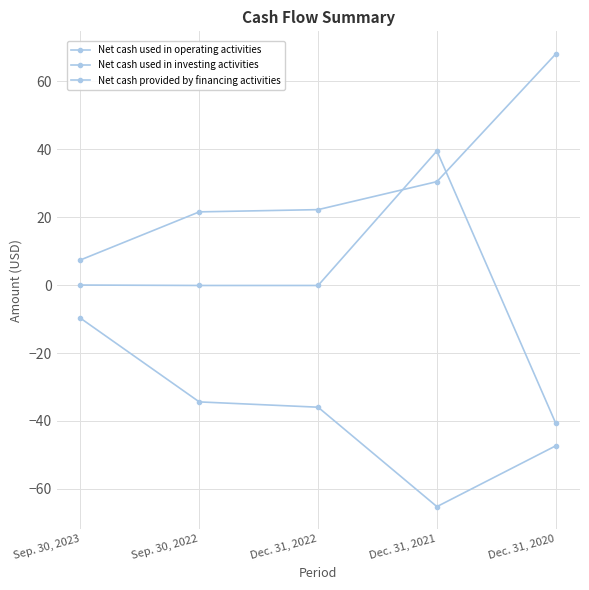

How many values in the Net cash used in operating activities series are below -35?

3